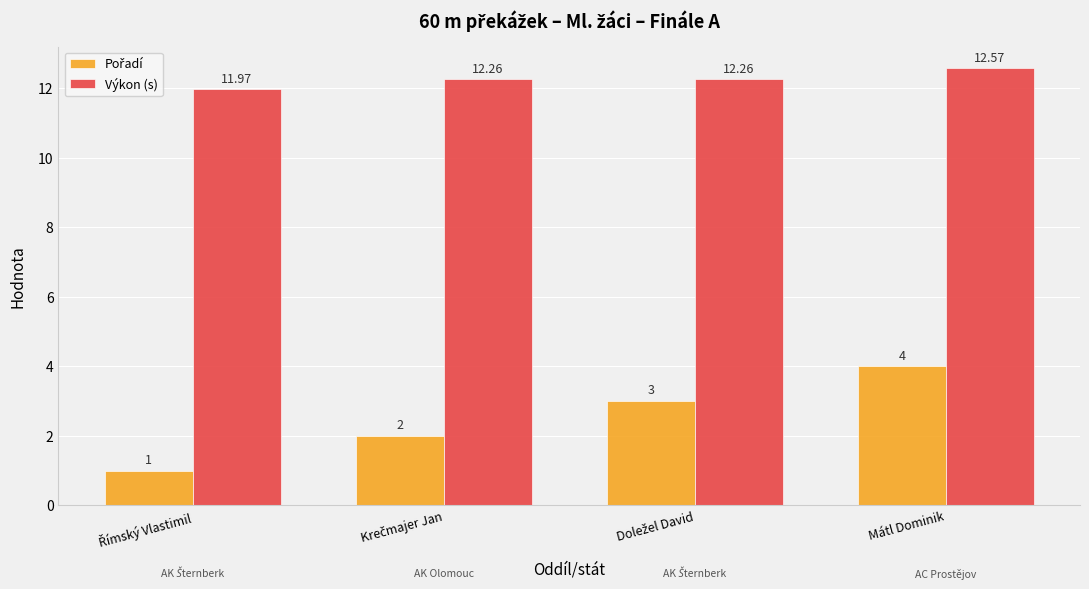

What position from the right is Mátl Dominik?

1